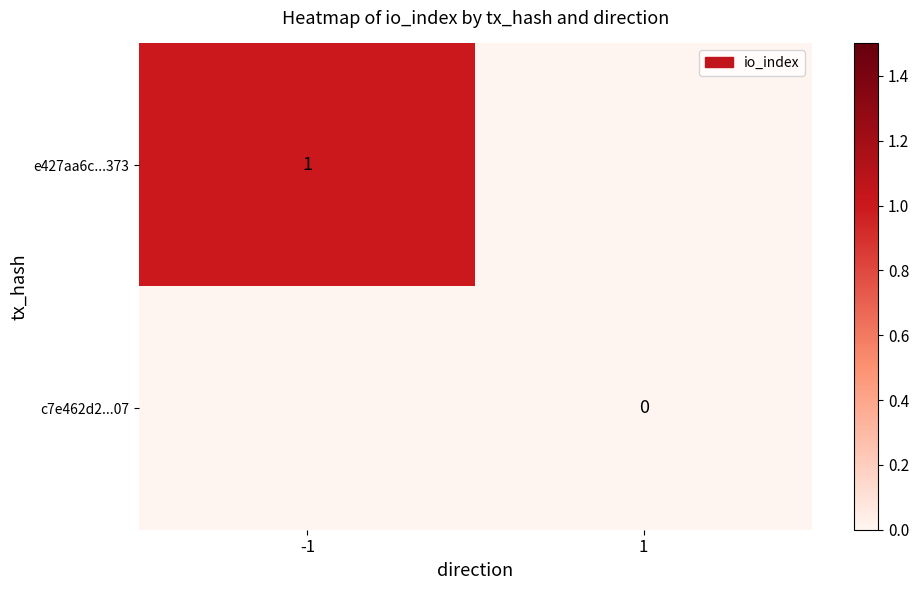

At how many categories does at least one series exceed 0?

1